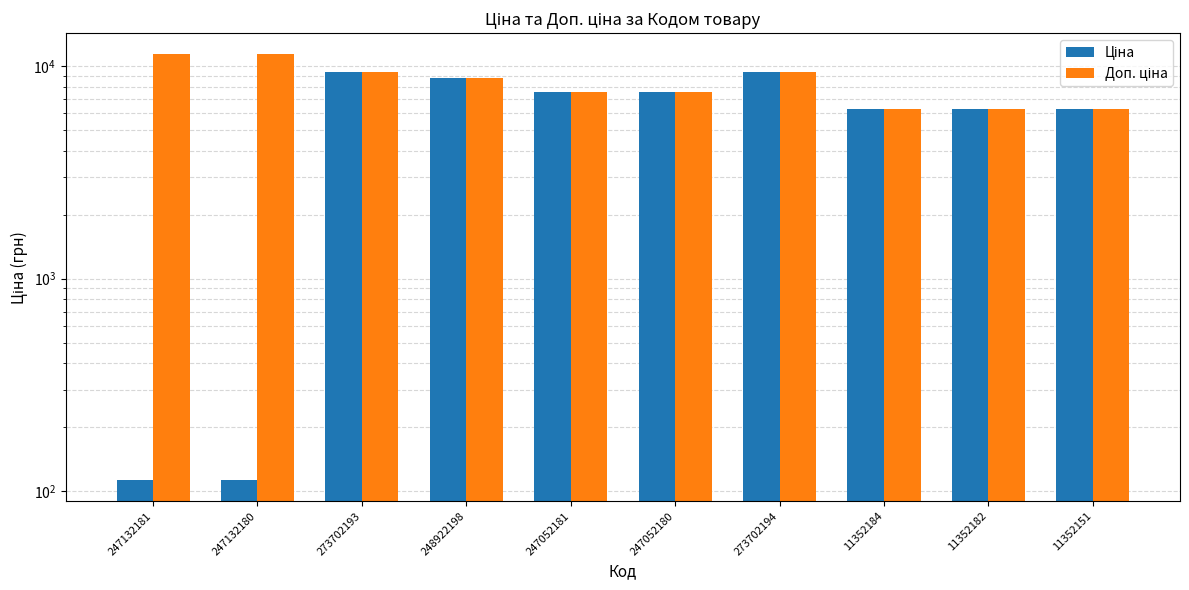

Are the bars grouped side by side (vs. stacked)?

Yes